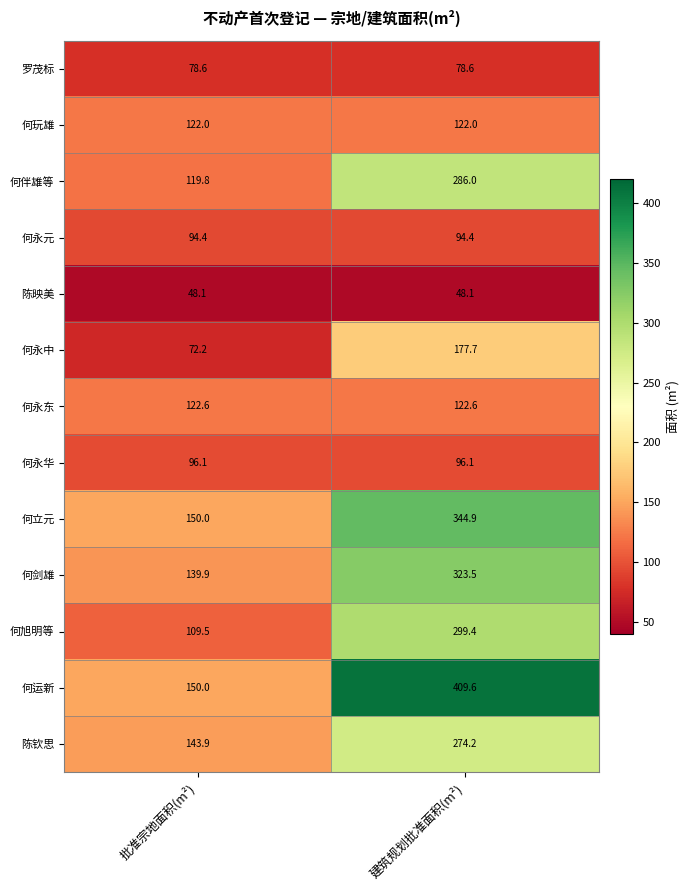

At which category is the sum across all series the highest?

建筑规划批准面积(m²)